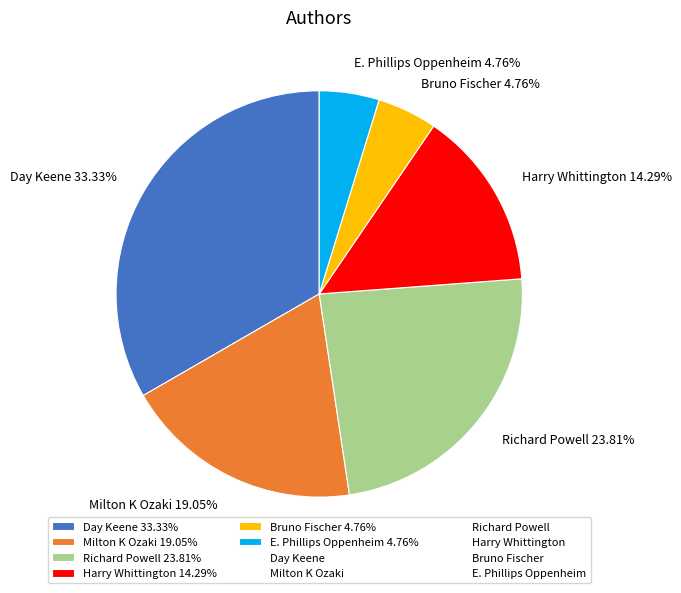

Does any single category account for the majority?

No